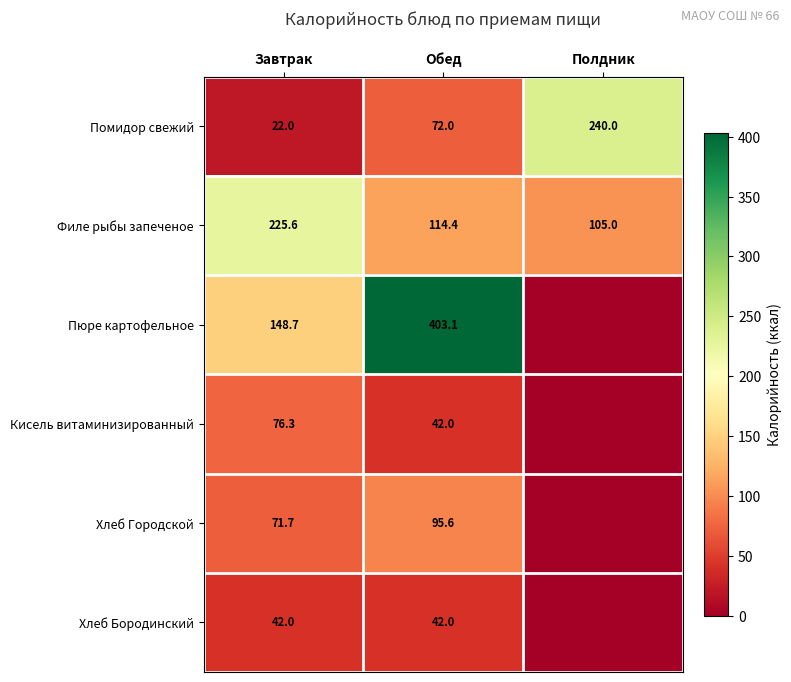

What is the total value across all series at Обед?

769.1